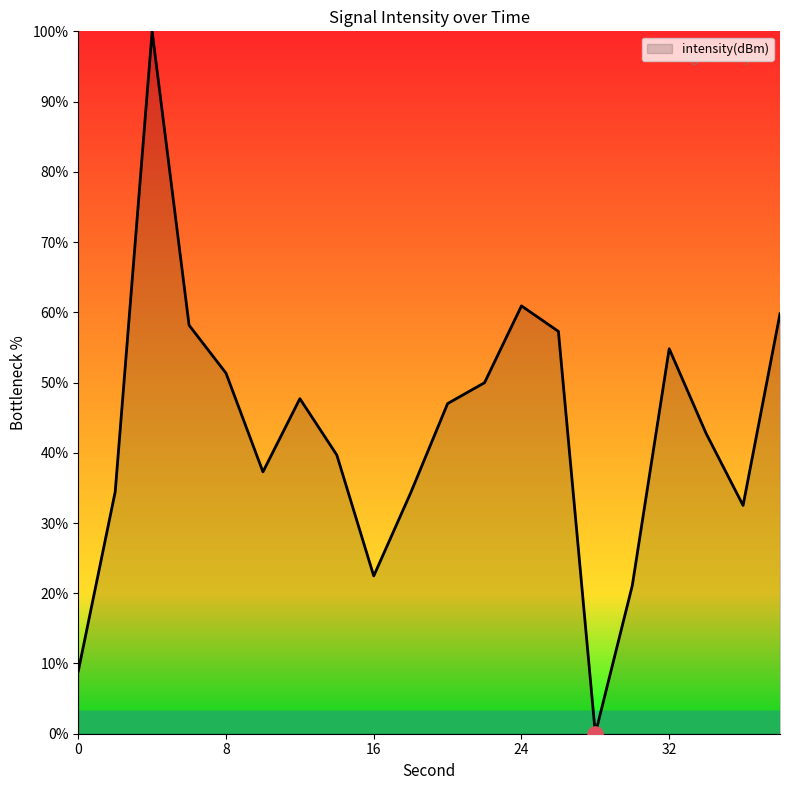

What is the greatest value displayed?

100.0